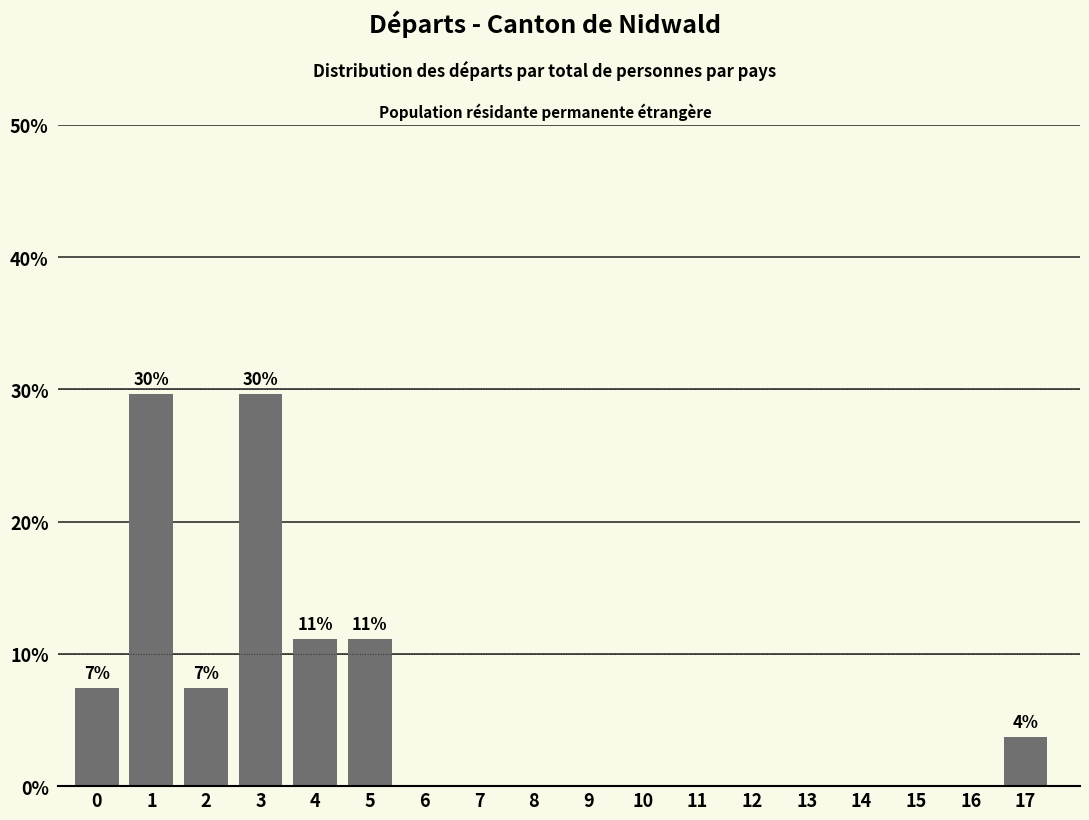

Reading left to right, extract all data points from this chart.

0=7.4	1=29.6	2=7.4	3=29.6	4=11.1	5=11.1	6=0.0	7=0.0	8=0.0	9=0.0	10=0.0	11=0.0	12=0.0	13=0.0	14=0.0	15=0.0	16=0.0	17=3.7